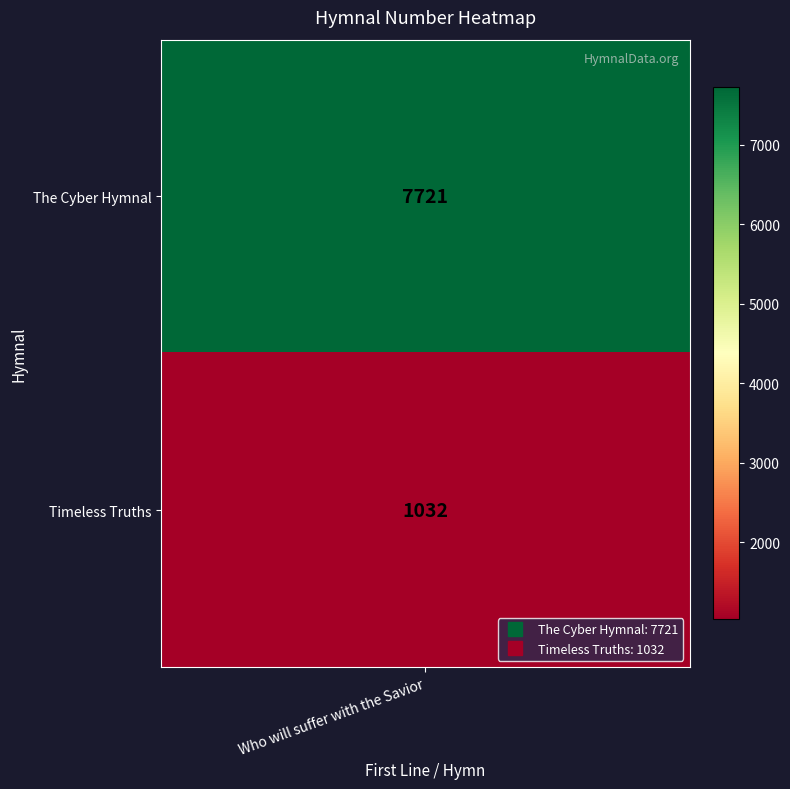

Reading right to left, transcribe all the data shown in this chart.

Timeless Truths=1032	The Cyber Hymnal=7721